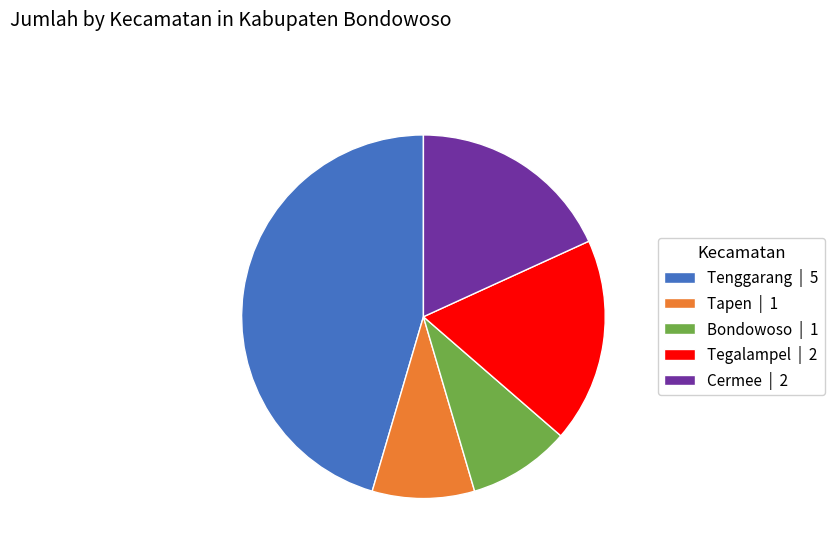

Combined, do Tapen | 1 and Tegalampel | 2 account for over 50%?

No